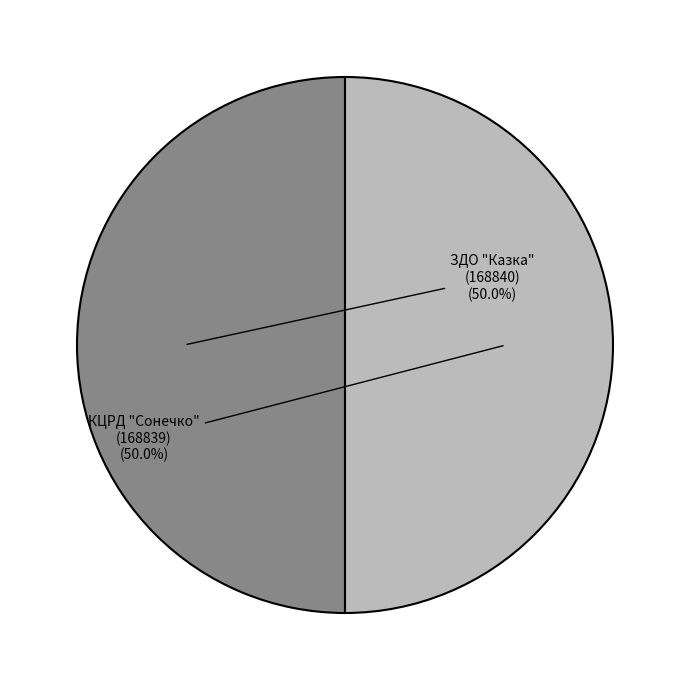

How many slices are in this pie chart?

2